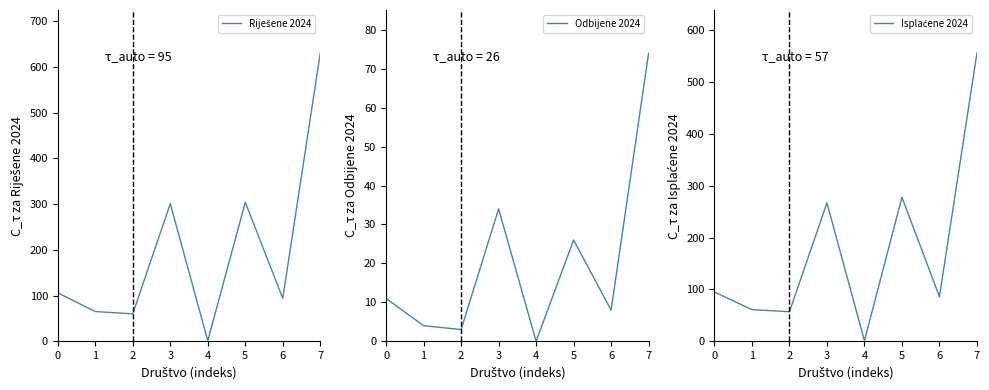

How many data points in Odbijene 2024 are less than 11?

4